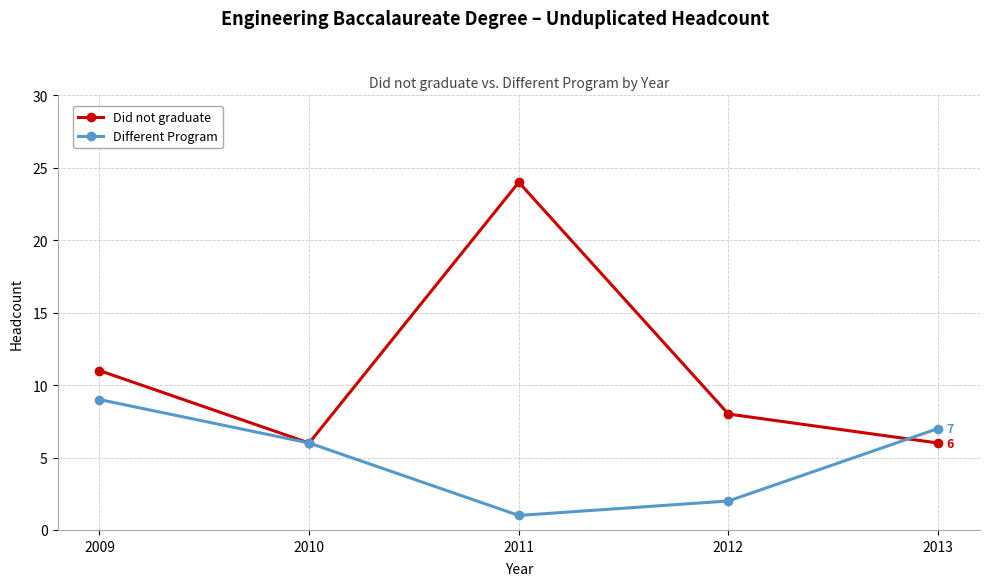

What is the difference between the maximum and second lowest values in the Did not graduate series?

18